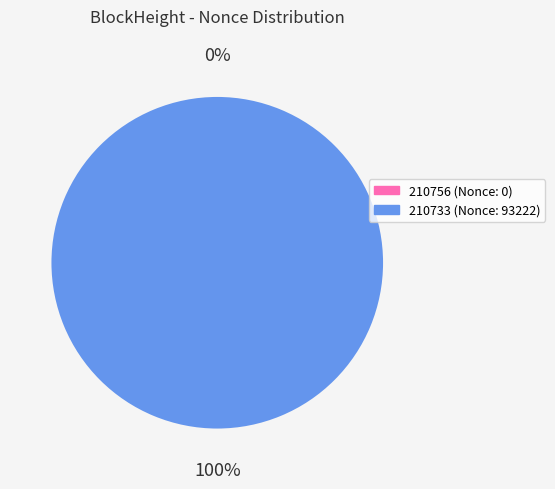

Which slice represents more than half of the pie?

210733